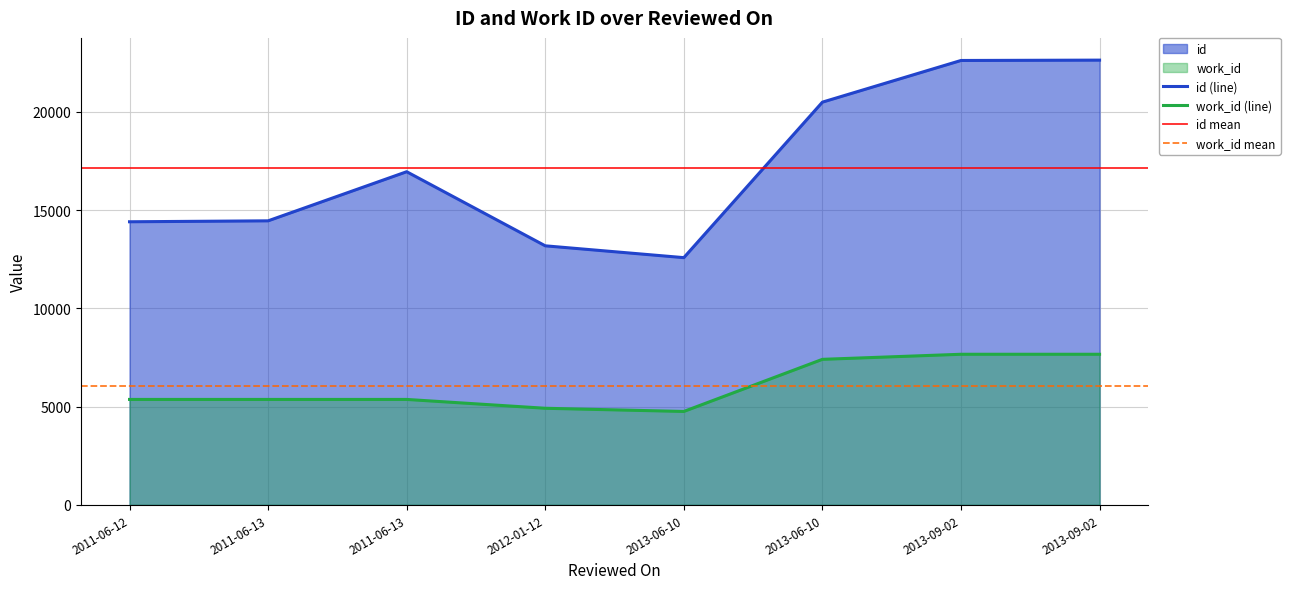

What is the minimum value for id?

12584